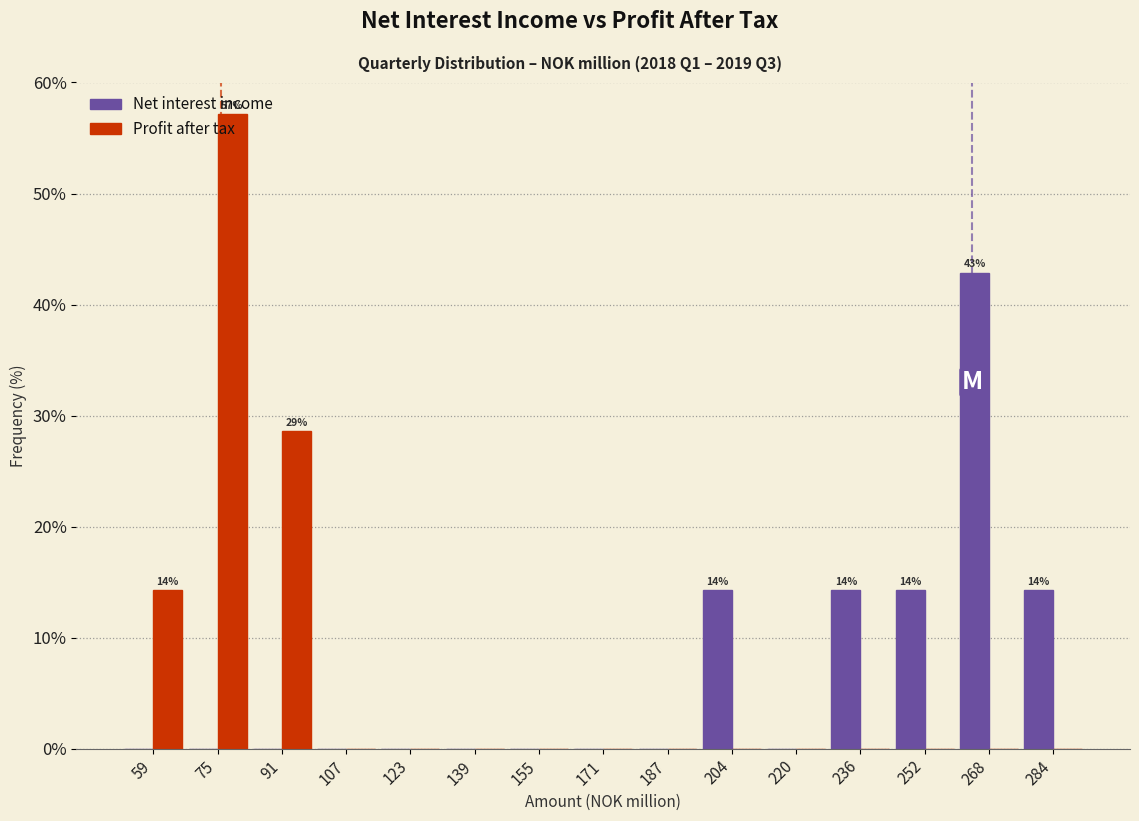

In the Profit after tax series, which range on the x-axis has the tallest bar?

68 to 84